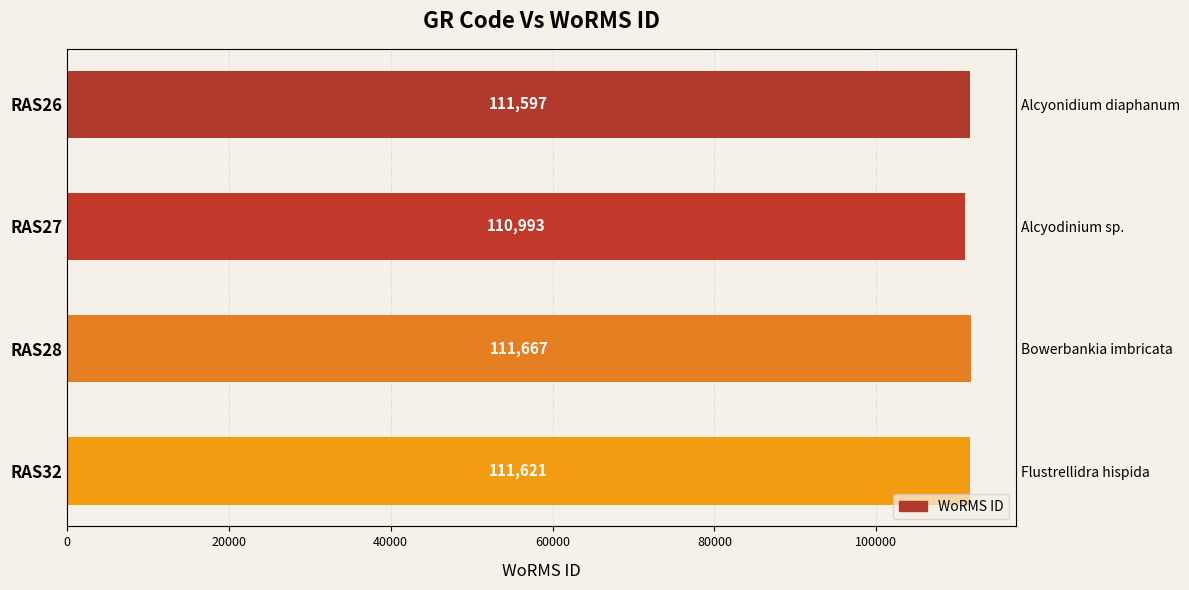

Are the bars horizontal?

Yes